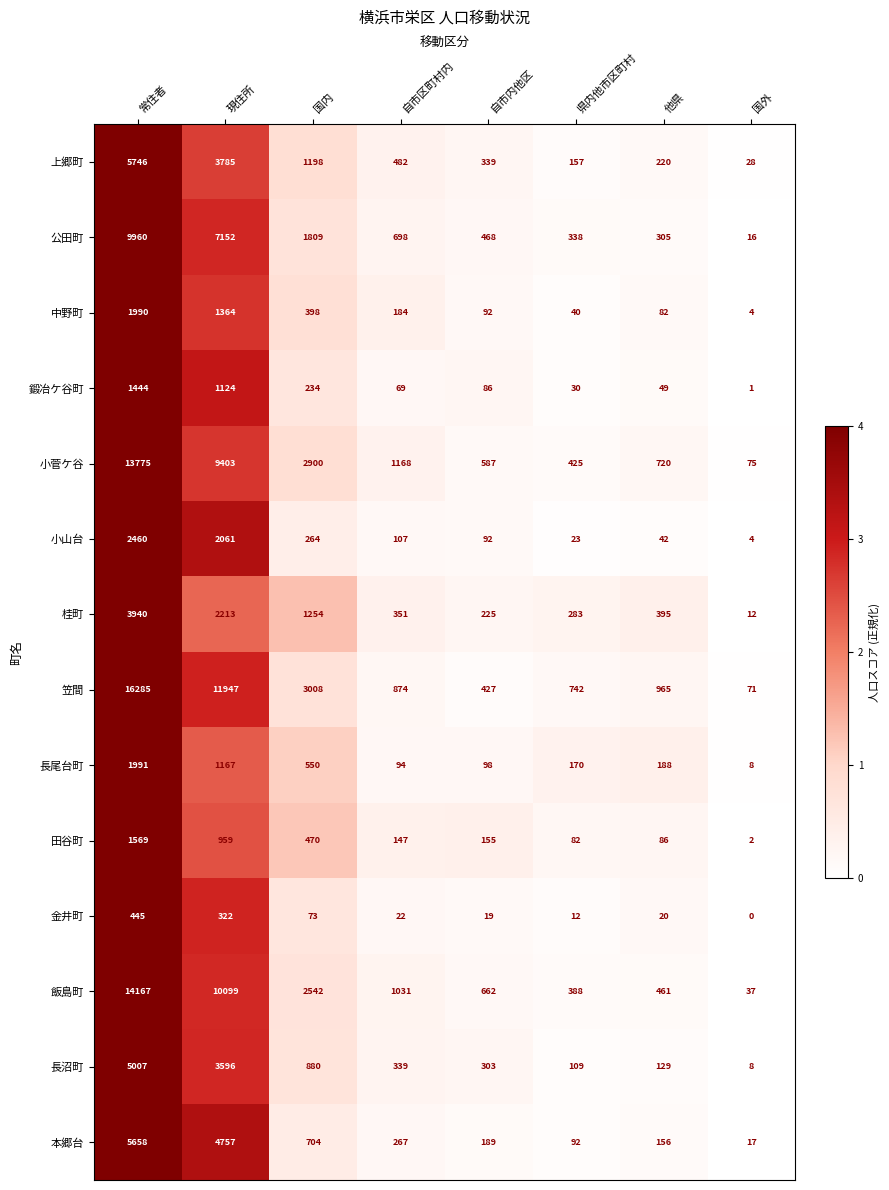

Which category has the lowest value across all series?

国外